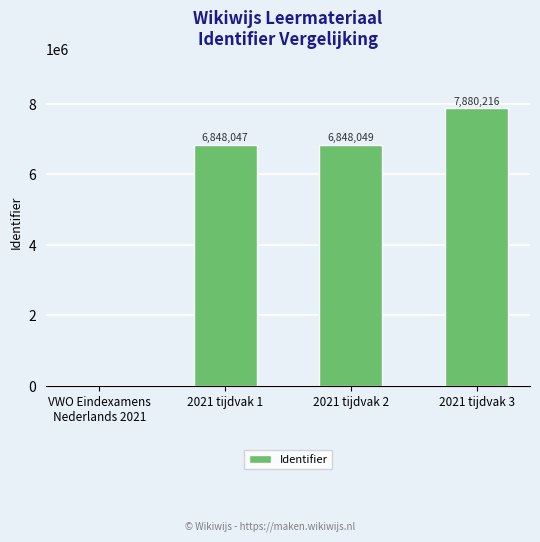

Which label corresponds to the largest value in the chart?

2021 tijdvak 3